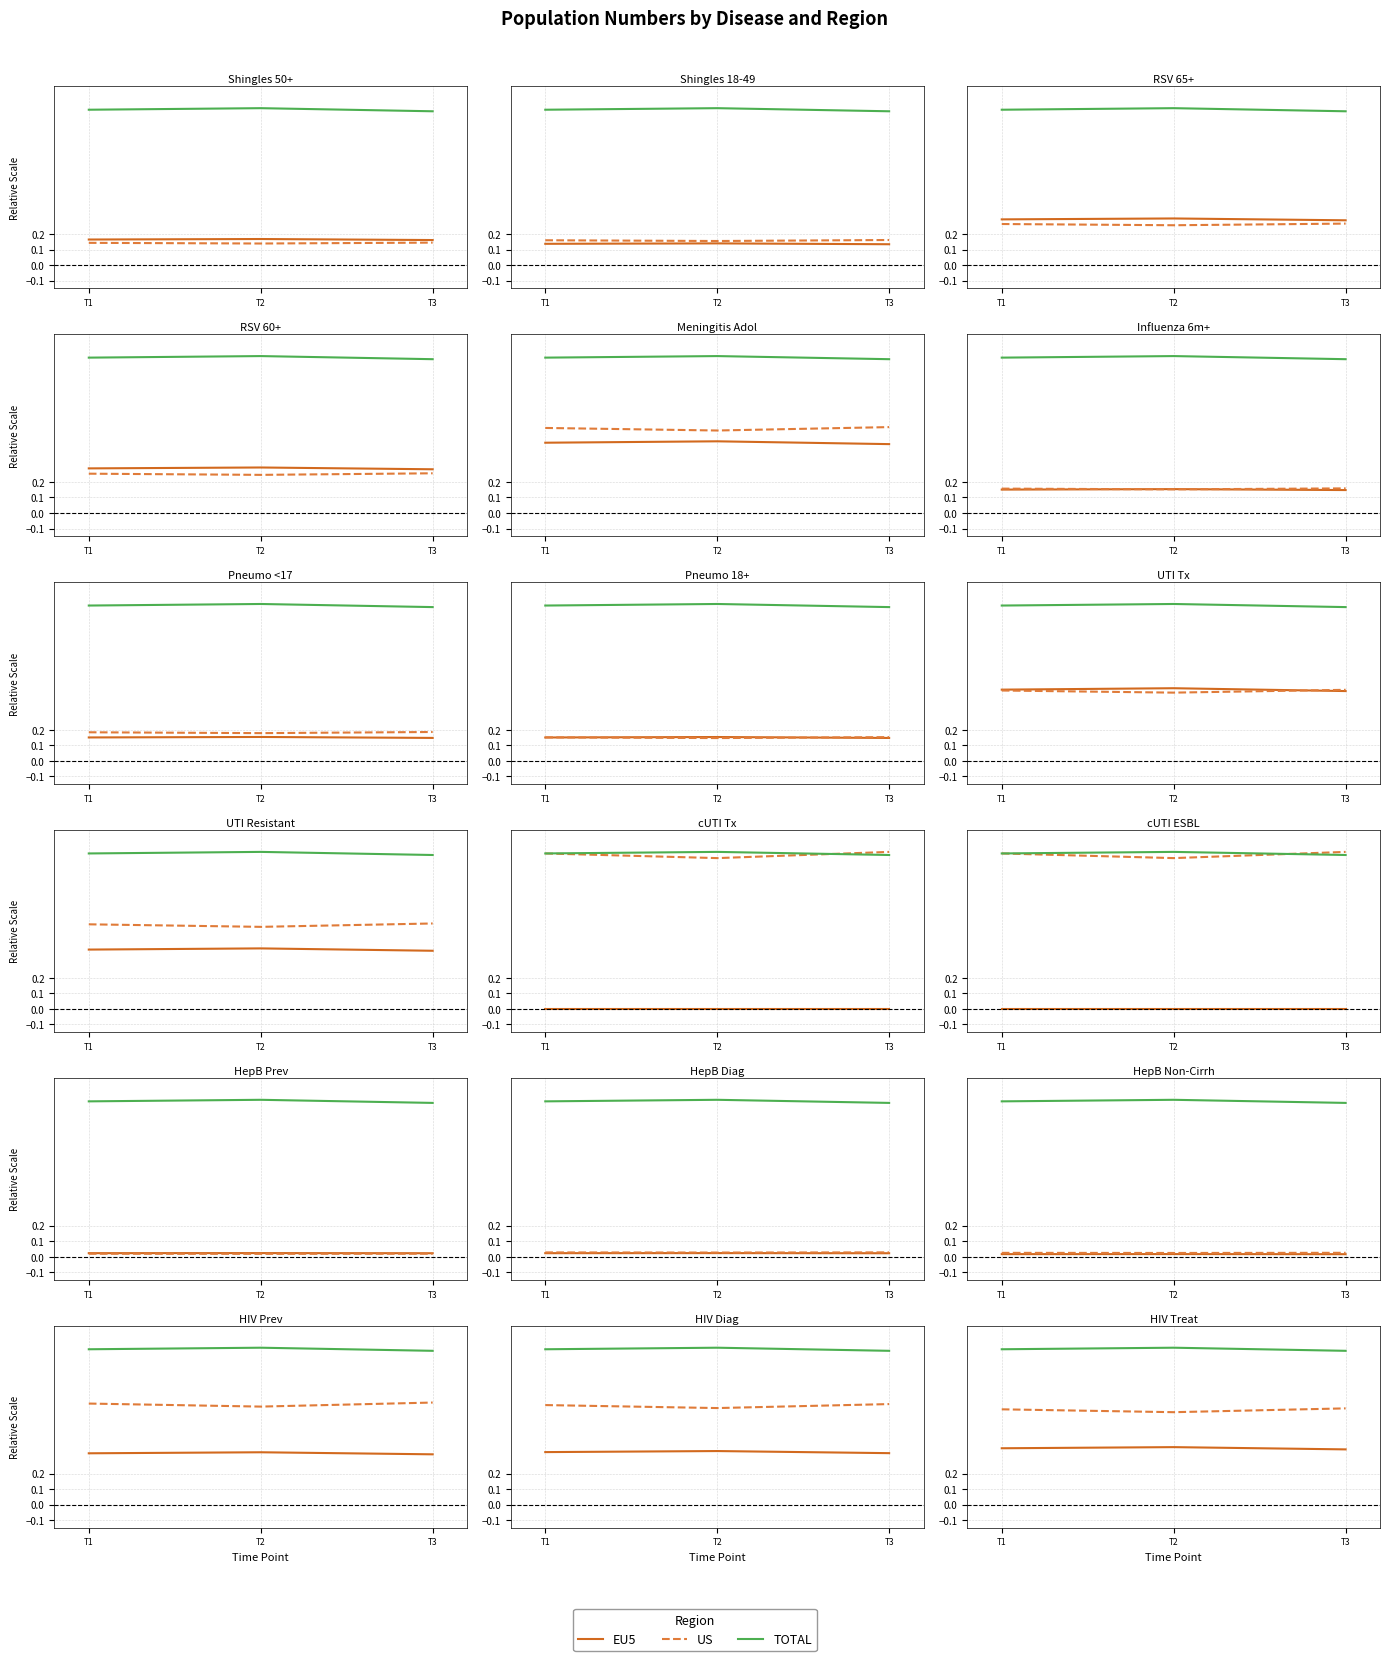

How many lines are shown in the chart?

3